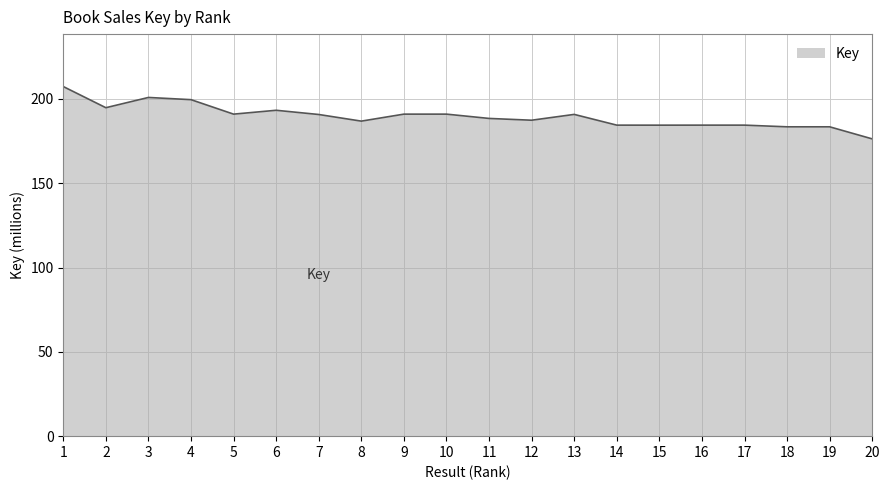

Which has a higher value, 12 or 9?

9